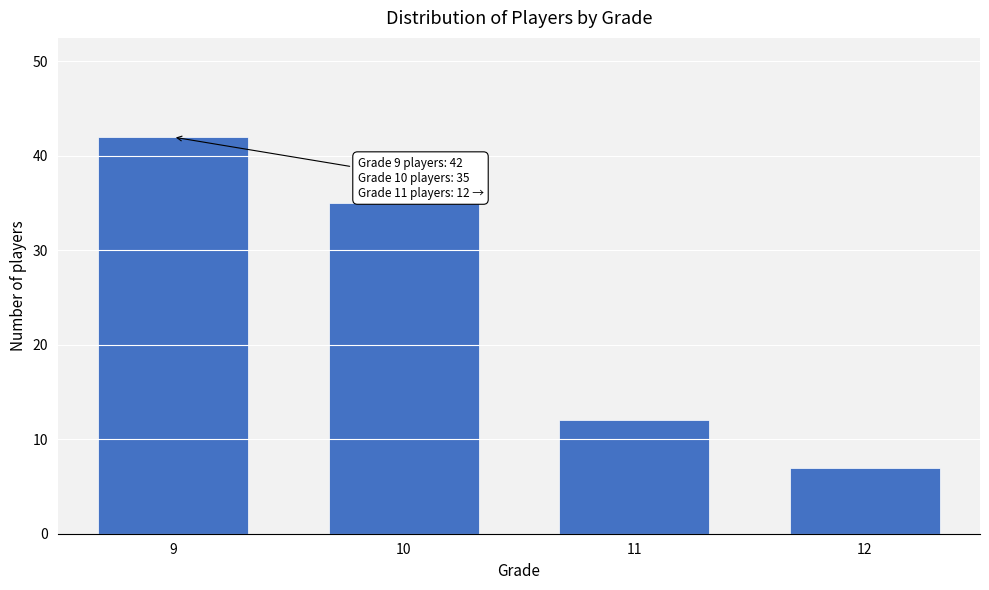

Reading left to right, list all the values displayed in this chart.

42	35	12	7